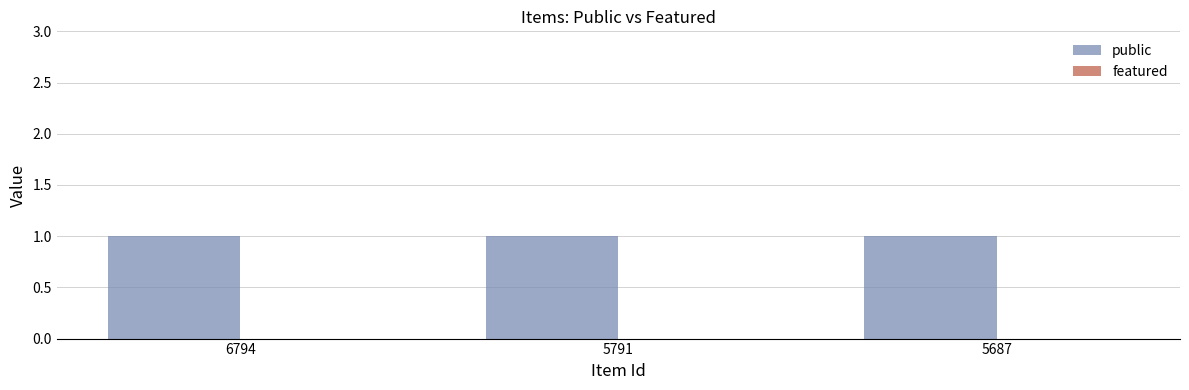

At which category is the sum across all series the highest?

6794